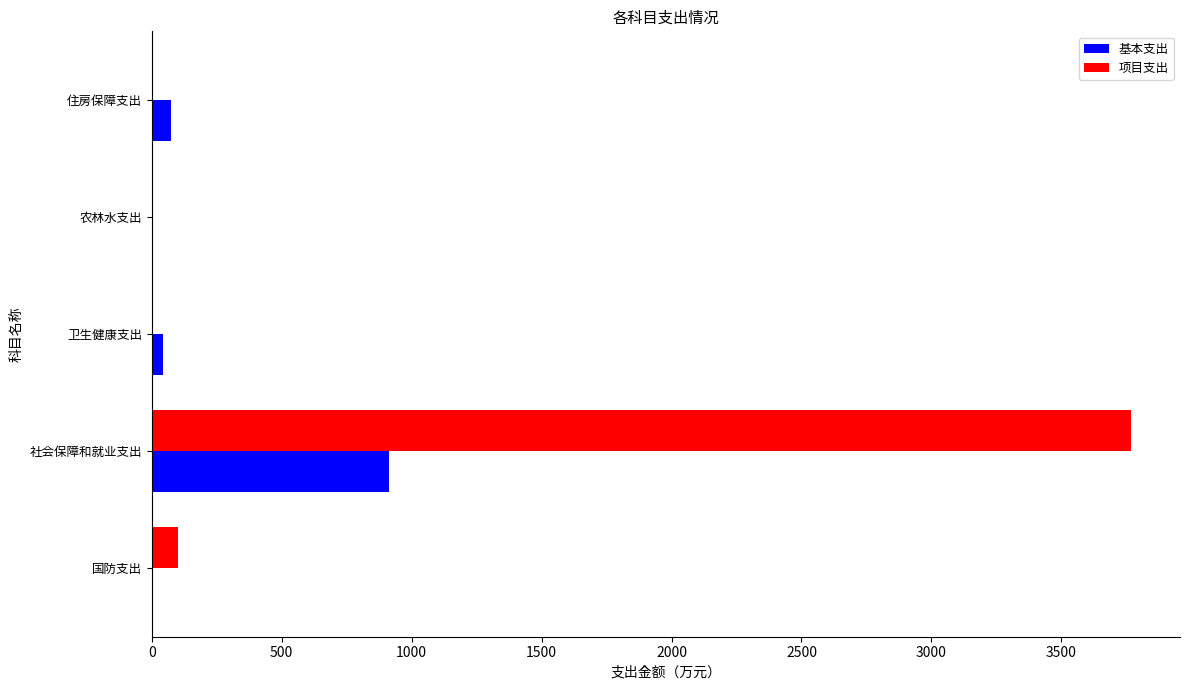

What are all the series names shown in the legend?

基本支出, 项目支出